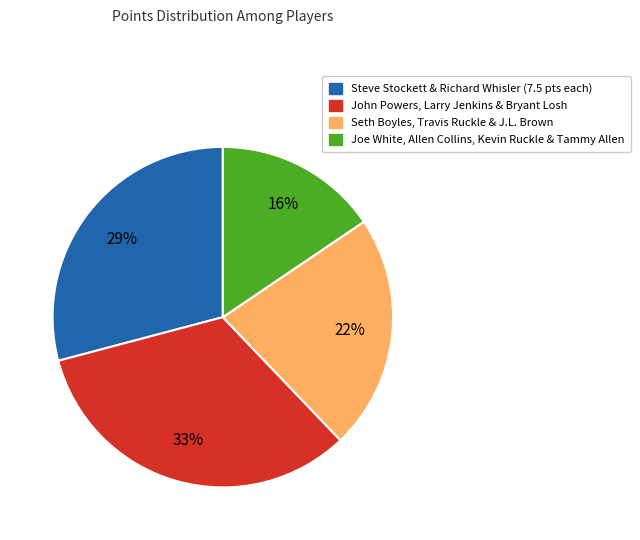

Does Joe White, Allen Collins, Kevin Ruckle & Tammy Allen account for over 50% of the chart?

No